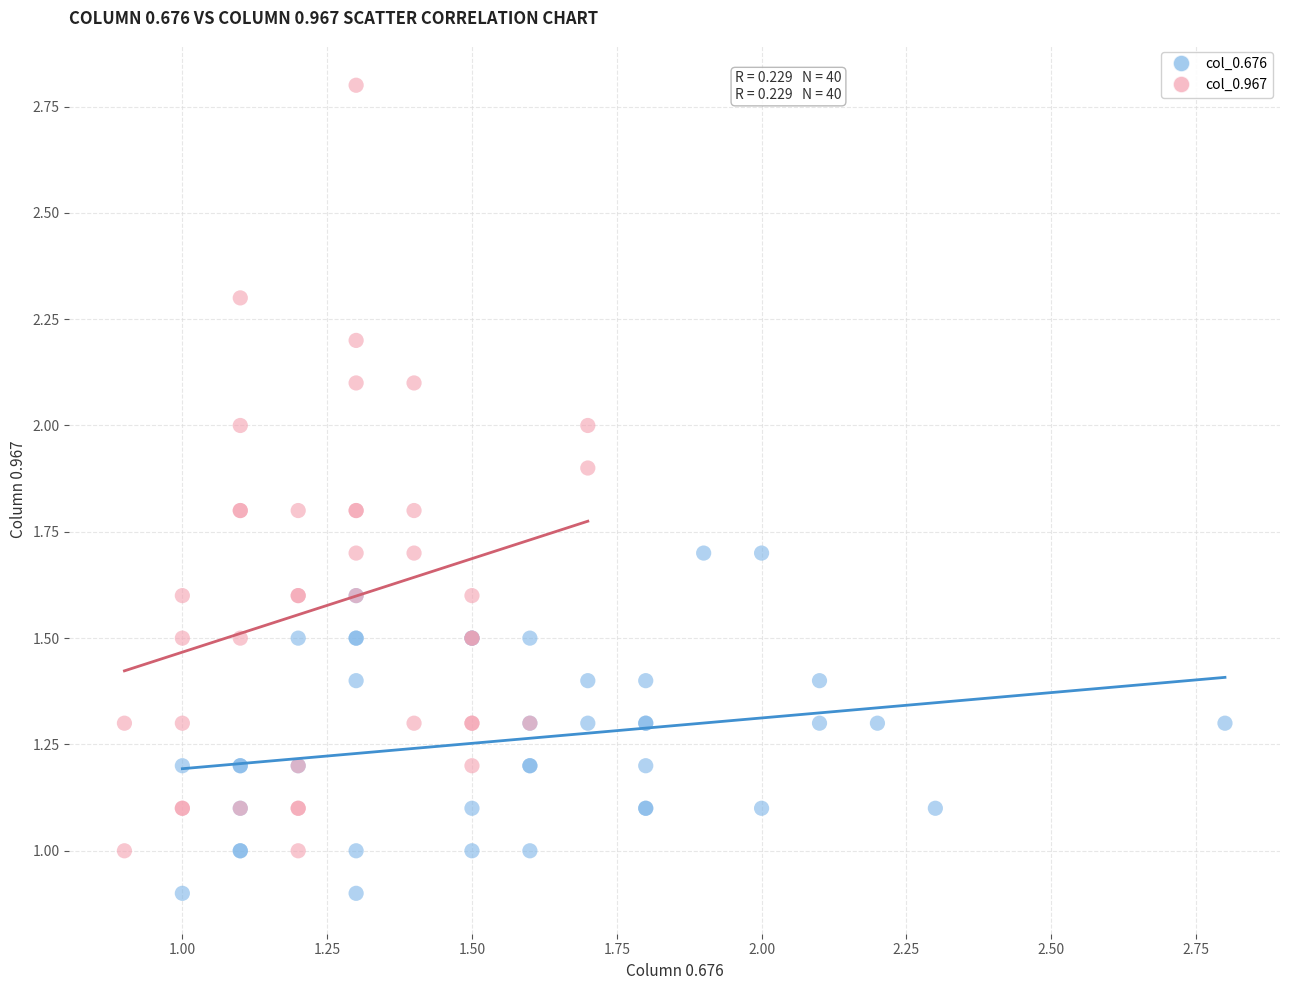

Which series has the largest Y range (max minus min)?

col_0.967